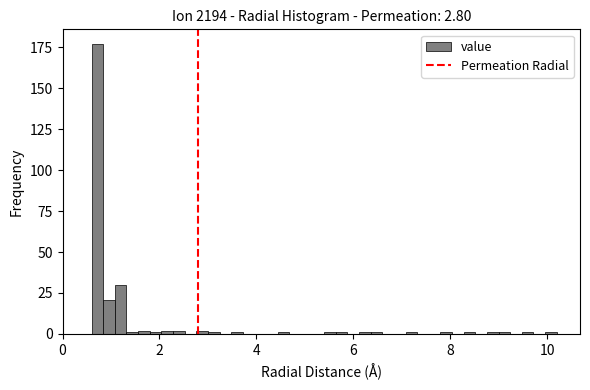

Around what value on the x-axis is the tallest bar? Give the approximate position of its centre, as read against the axis.

0.8